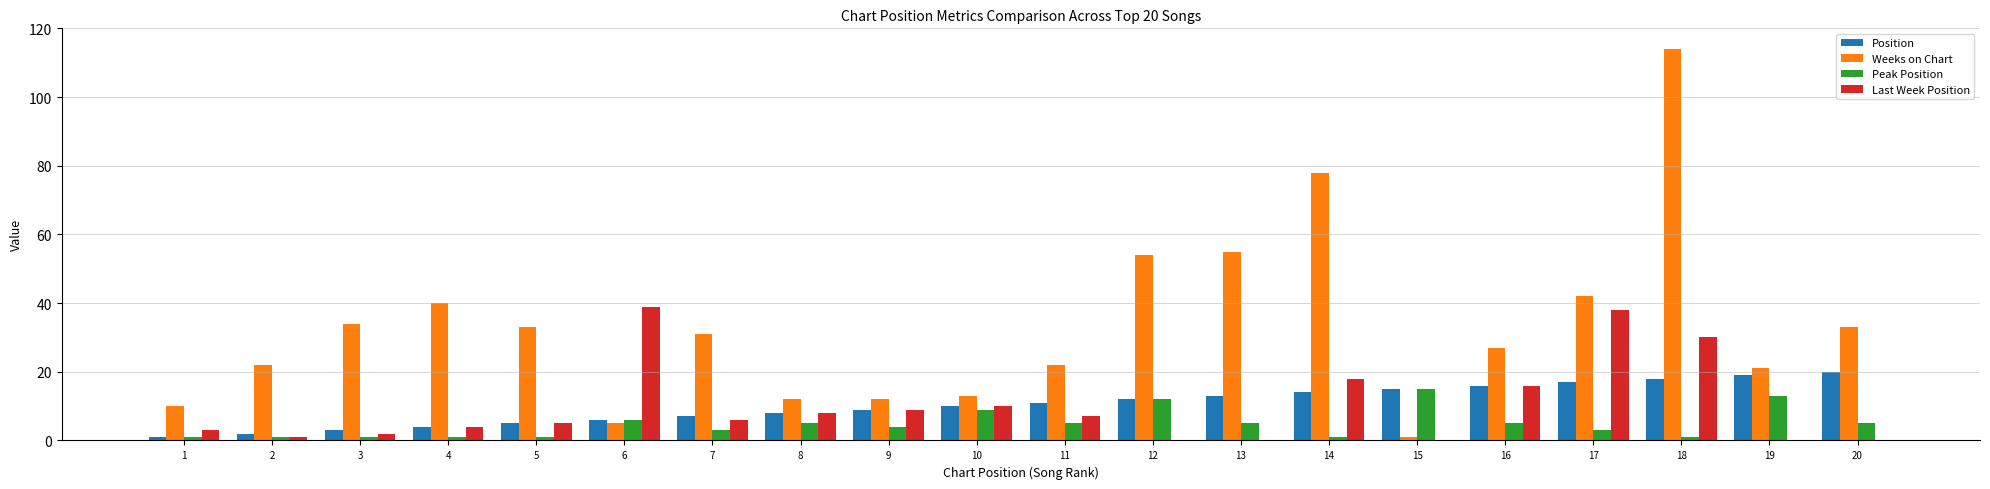

What is the highest value of the Weeks on Chart series?

114